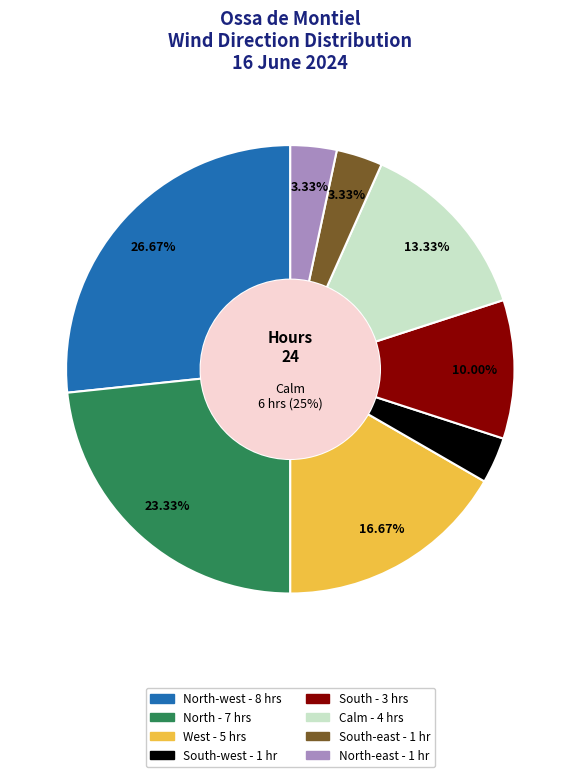

What is the change in value from West to South-west?

-4